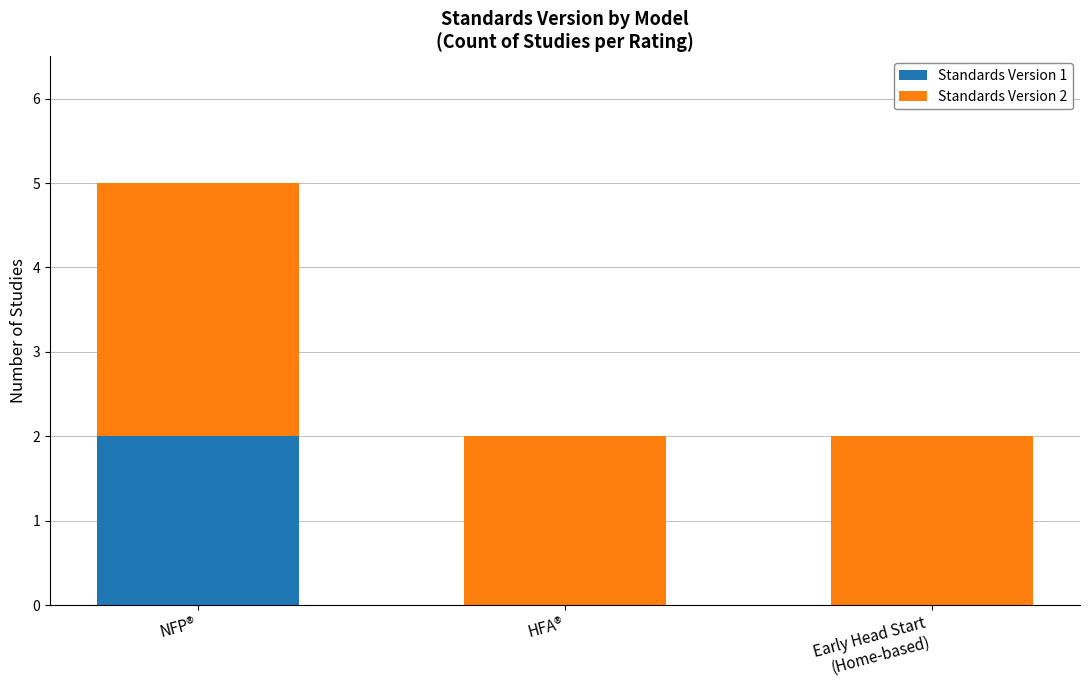

Which category has the highest value in the Standards Version 1 series?

NFP®